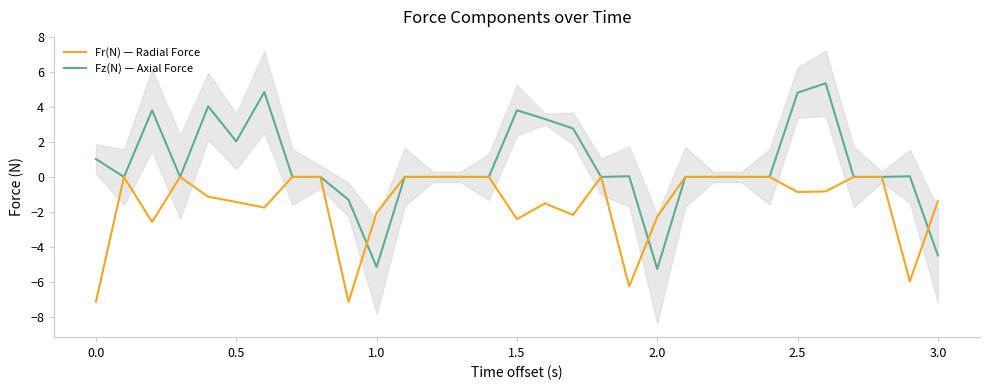

How many times do Fz(N) — Axial Force and Fr(N) — Radial Force cross each other?

3